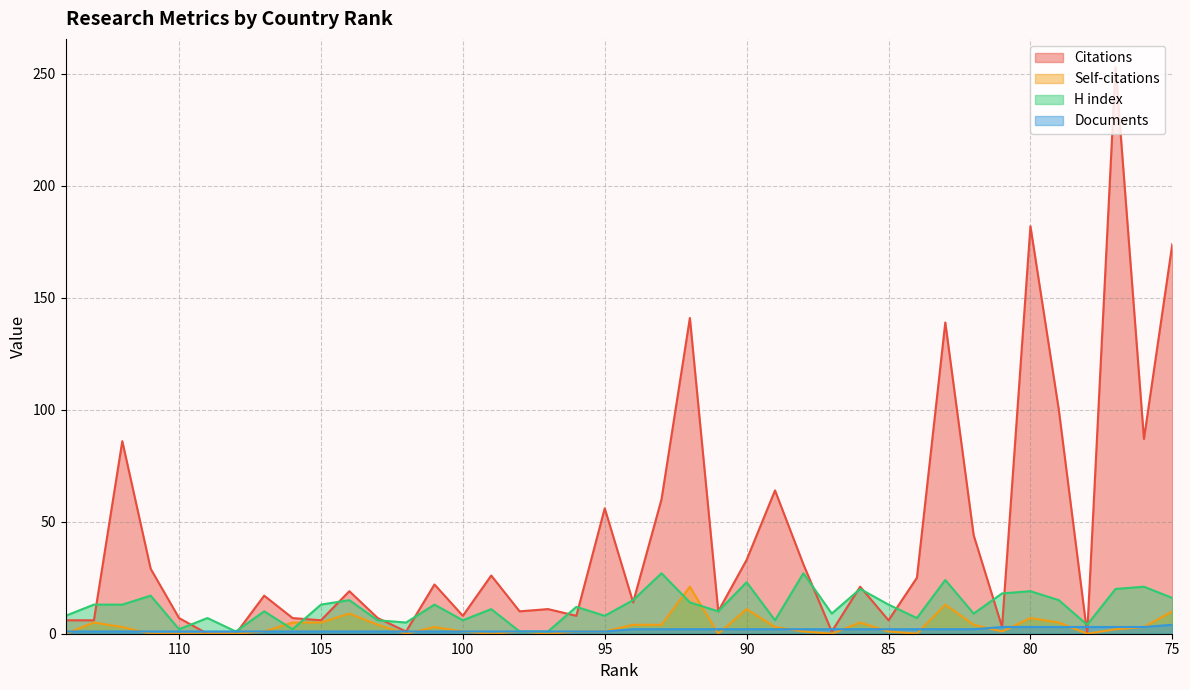

Reading left to right, list all the values displayed in this chart.

Citations: 114=6	113=6	112=86	111=29	110=7	109=0	108=0	107=17	106=7	105=6	104=19	103=7	102=1	101=22	100=8	99=26	98=10	97=11	96=8	95=56	94=14	93=60	92=141	91=10	90=33	89=64	88=31	87=1	86=21	85=6	84=25	83=139	82=44	81=3	80=182	79=100	78=0	77=253	76=87	75=174
Self-citations: 114=0	113=5	112=3	111=0	110=0	109=0	108=0	107=1	106=5	105=5	104=9	103=4	102=0	101=3	100=1	99=0	98=1	97=0	96=1	95=1	94=4	93=4	92=21	91=0	90=11	89=3	88=1	87=0	86=5	85=1	84=0	83=13	82=4	81=1	80=7	79=5	78=0	77=2	76=3	75=10
H index: 114=8	113=13	112=13	111=17	110=2	109=7	108=1	107=10	106=2	105=13	104=15	103=6	102=5	101=13	100=6	99=11	98=1	97=1	96=12	95=8	94=15	93=27	92=14	91=10	90=23	89=6	88=27	87=9	86=20	85=13	84=7	83=24	82=9	81=18	80=19	79=15	78=4	77=20	76=21	75=16
Documents: 114=1	113=1	112=1	111=1	110=1	109=1	108=1	107=1	106=1	105=1	104=1	103=1	102=1	101=1	100=1	99=1	98=1	97=1	96=1	95=1	94=2	93=2	92=2	91=2	90=2	89=2	88=2	87=2	86=2	85=2	84=2	83=2	82=2	81=3	80=3	79=3	78=3	77=3	76=3	75=4